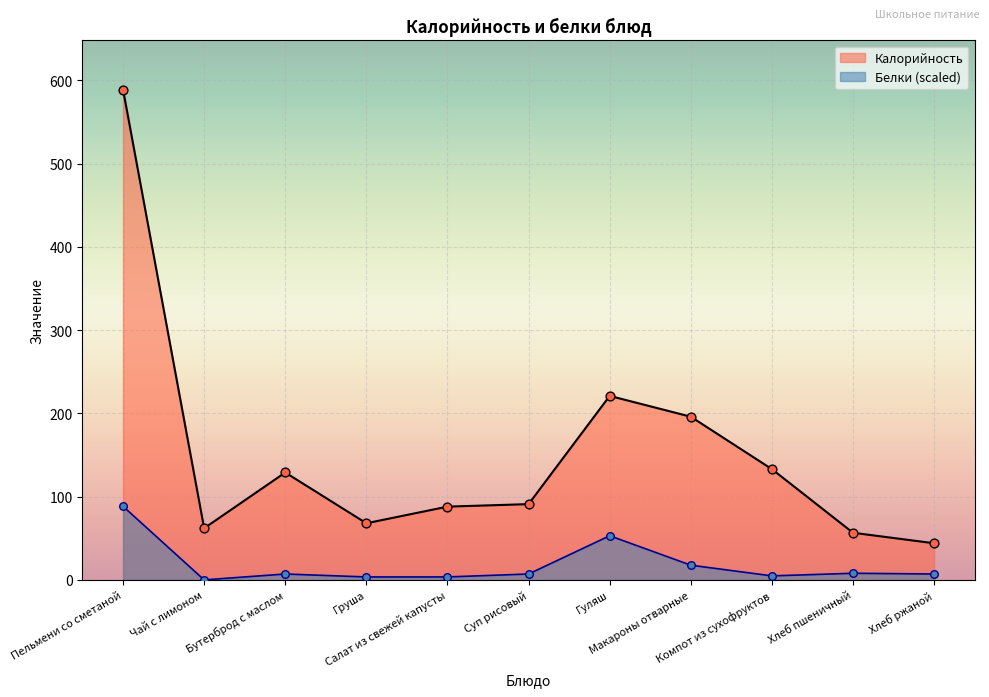

Is the value of Белки at Суп рисовый greater than the value of Калорийность at Макароны отварные?

No